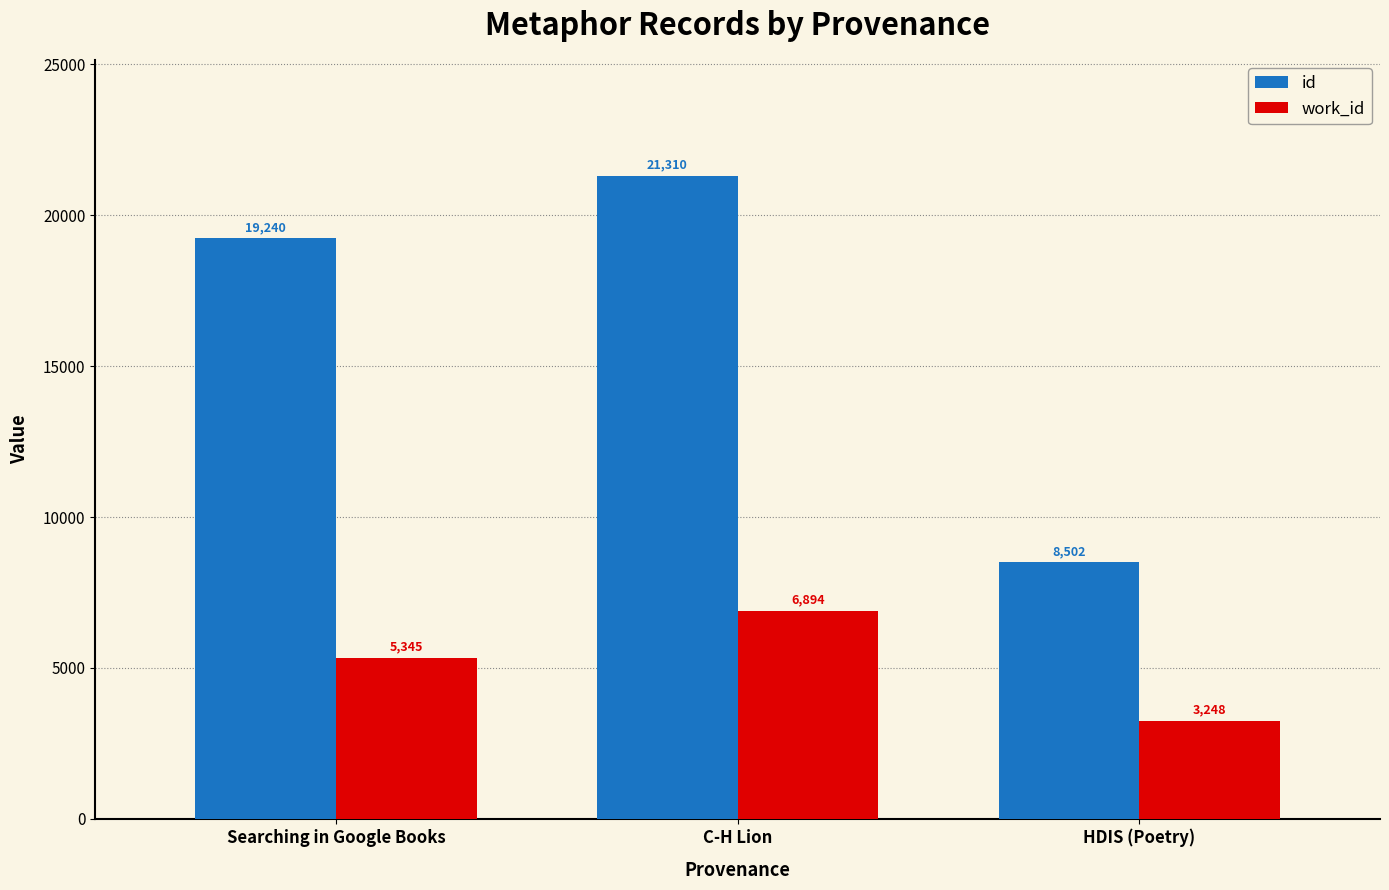

How many categories are shown in the chart?

3